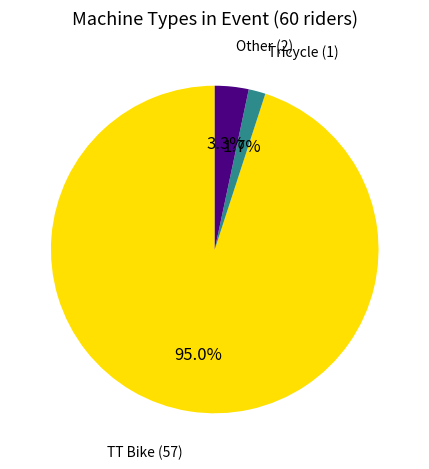

Rank the categories by value from lowest to highest.

Tricycle, Other, TT Bike